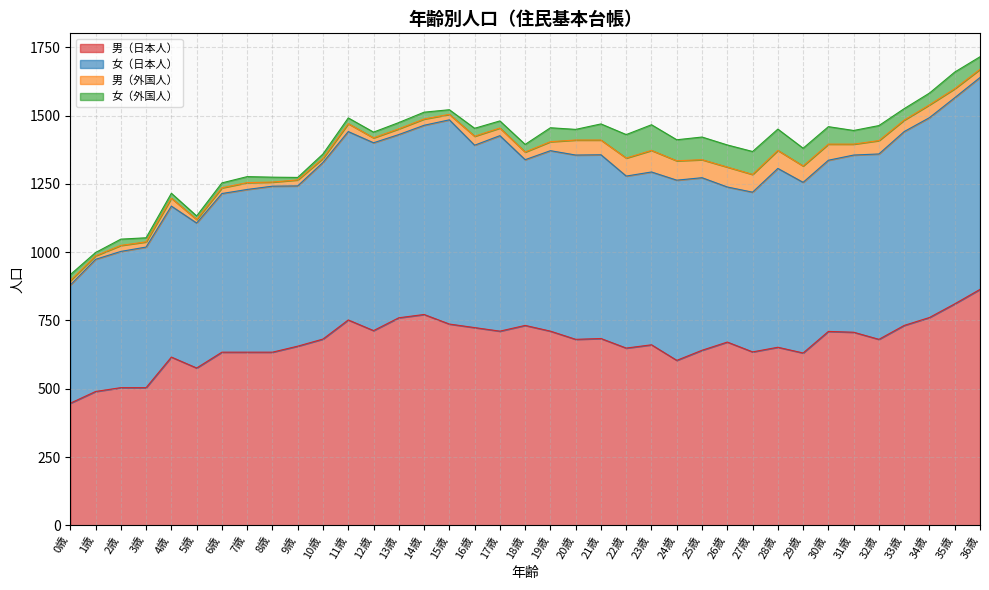

True or false: 男（日本人） and 男（外国人） intersect in this chart.

False